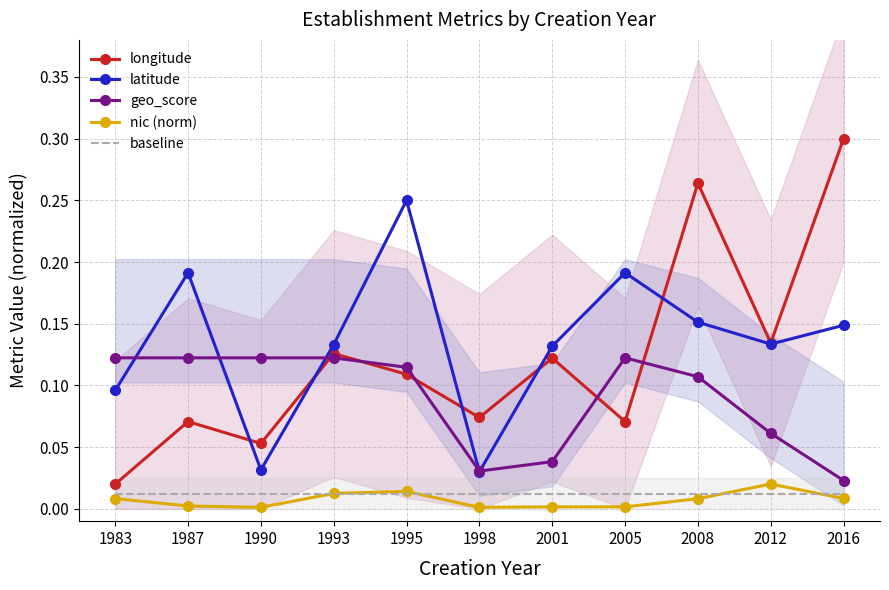

What is the difference between the latitude values at 1983 and 1990?

0.1